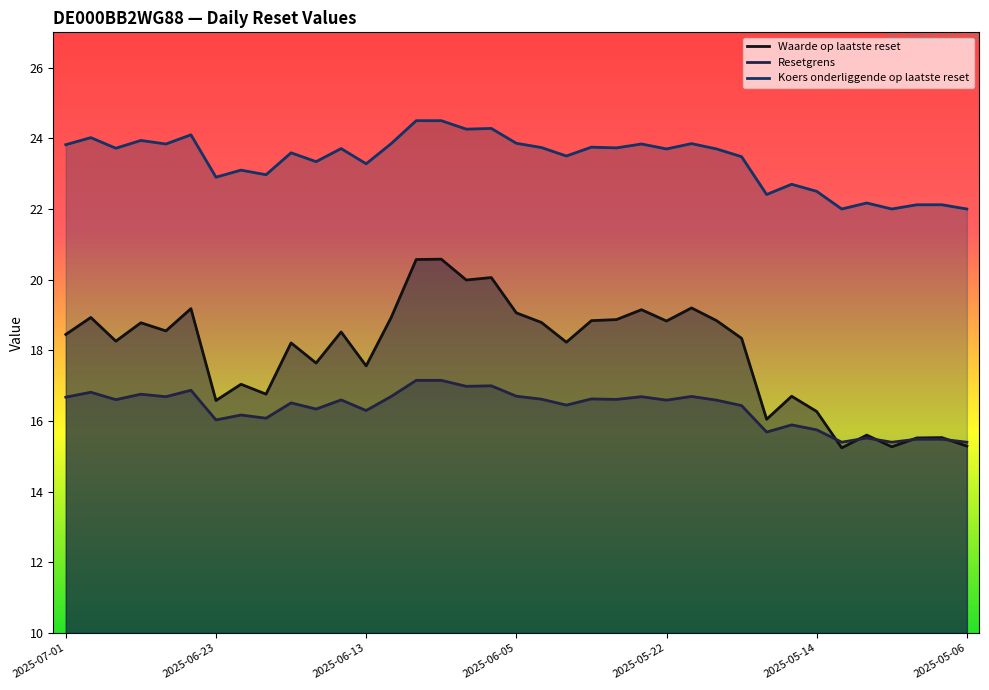

What is the minimum value shown in the chart?

15.2